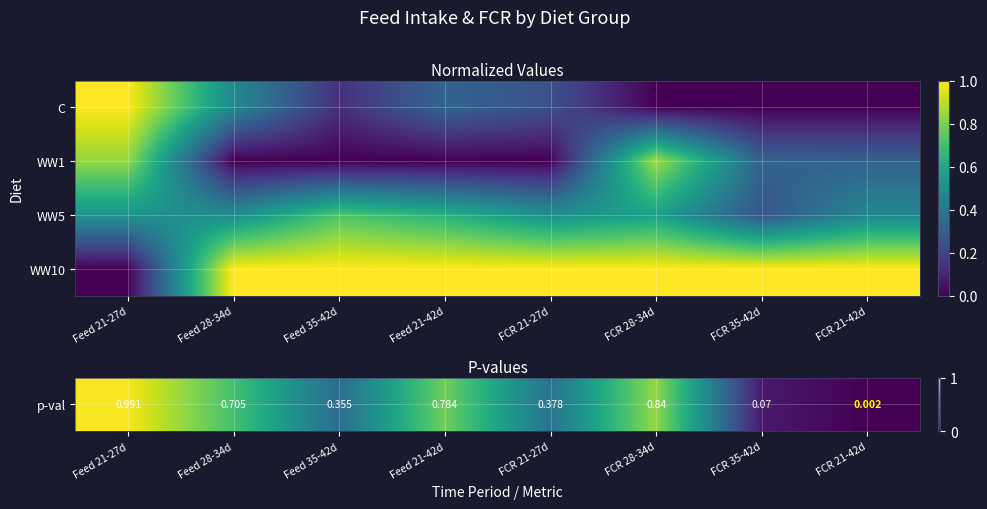

What is the spread (max minus min) of values at FCR 35-42d?

0.9